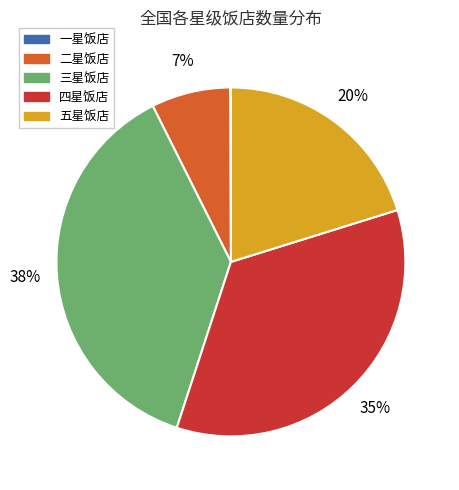

Between 五星饭店 and 三星饭店, which is larger?

三星饭店